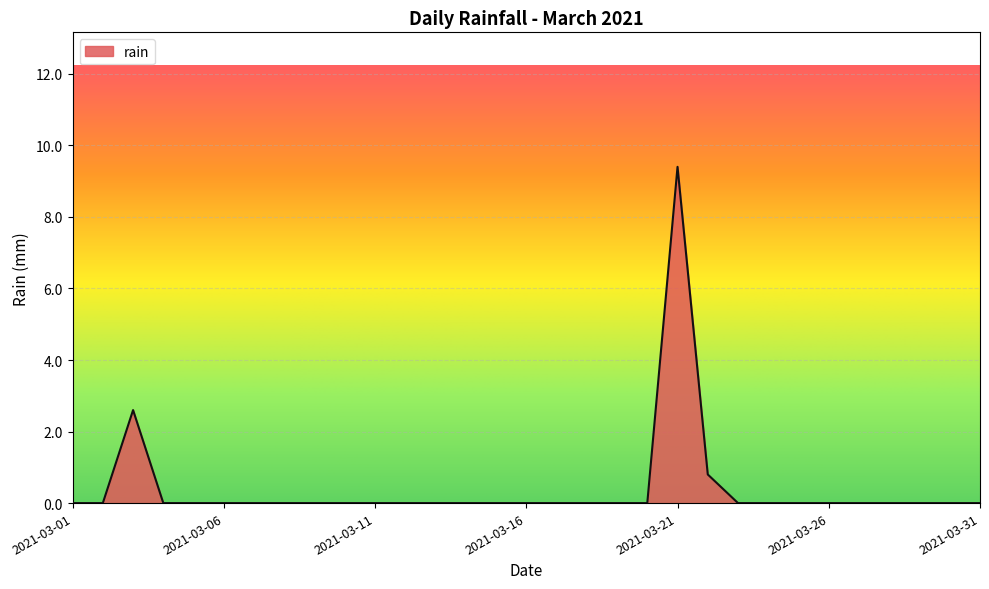

What is the maximum value shown in the chart?

9.4